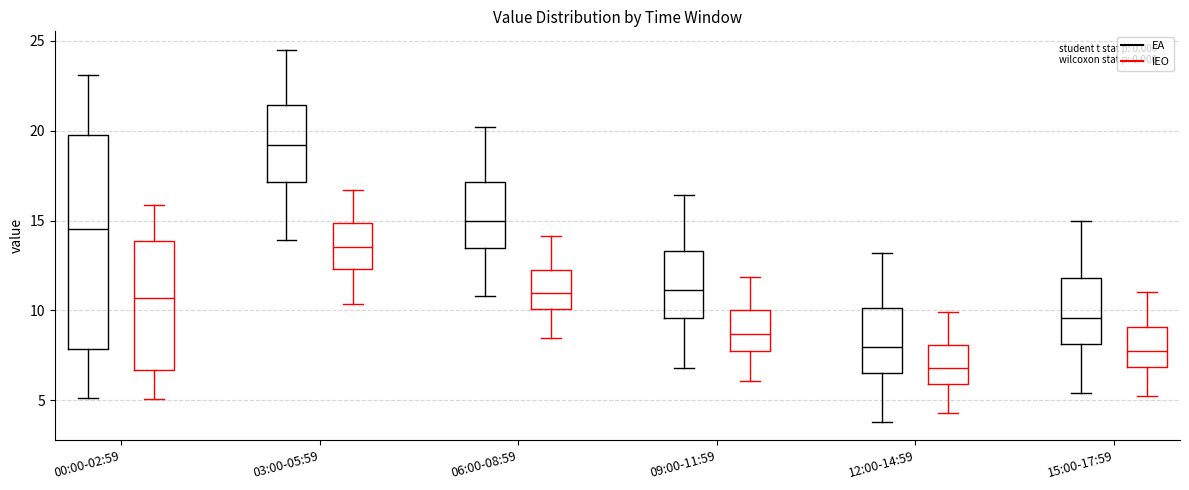

Where does the lower whisker of the box for 06:00-08:59 (EA) end on the y-axis? The values are not printed on the chart, so give them approximately, as read against the axis.

11.0